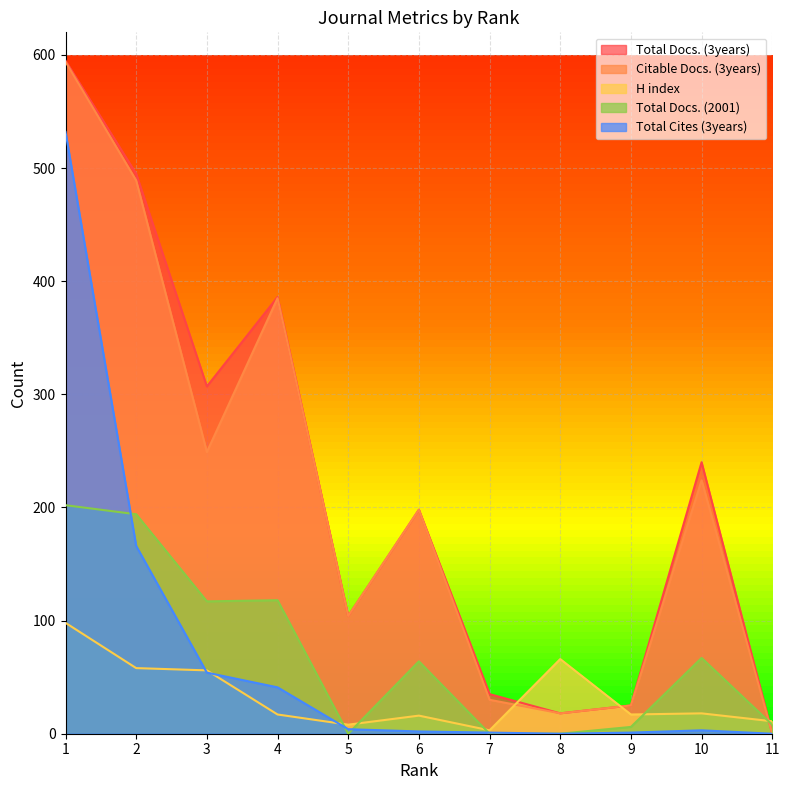

What is the approximate value of H index at 1, to the nearest 10?

100